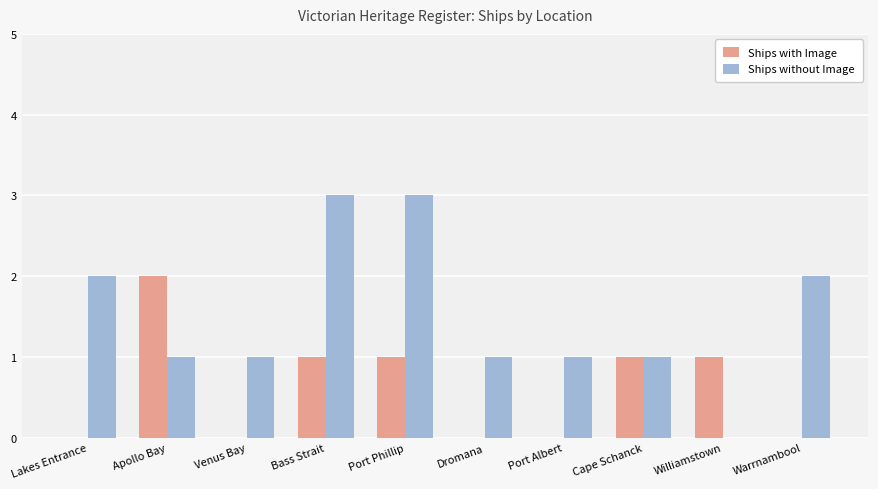

The Ships with Image series shows 0 at Warrnambool. True or false?

True